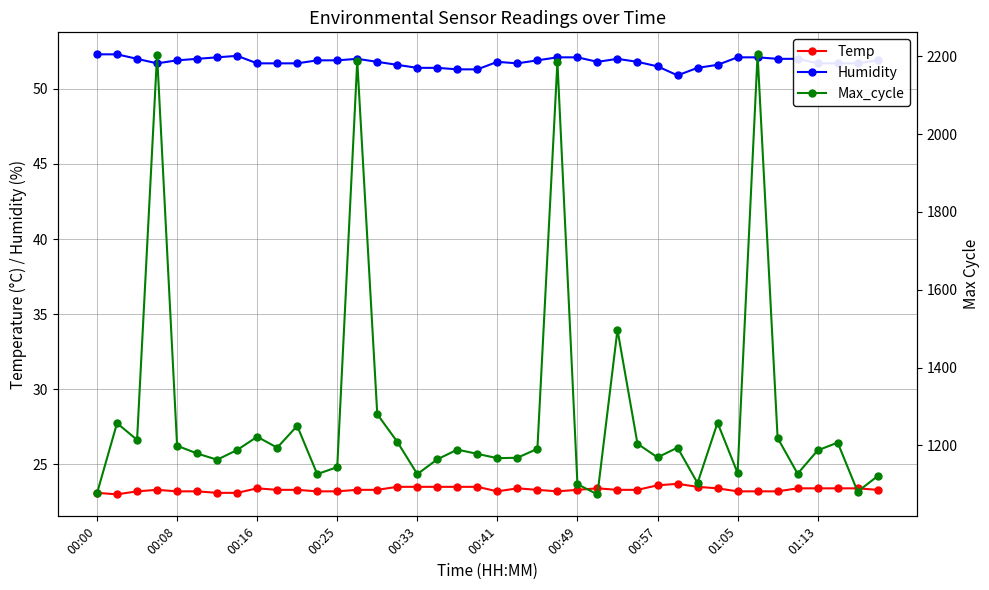

In Humidity, how many points are lower than both neighbors (excluding endpoints)?

4